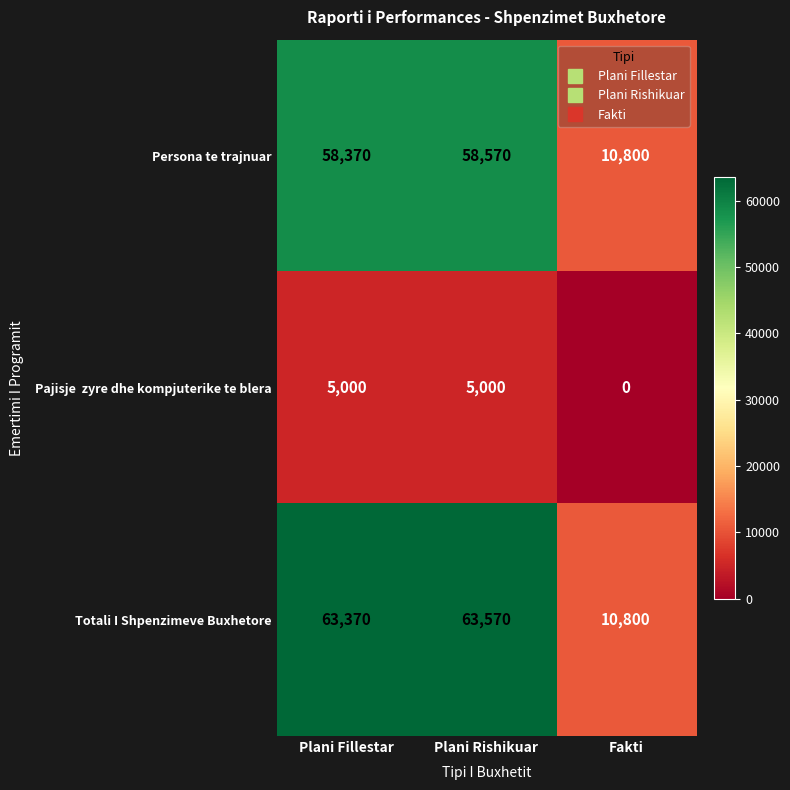

What is the difference between the maximum and second lowest values in the Persona te trajnuar series?

200